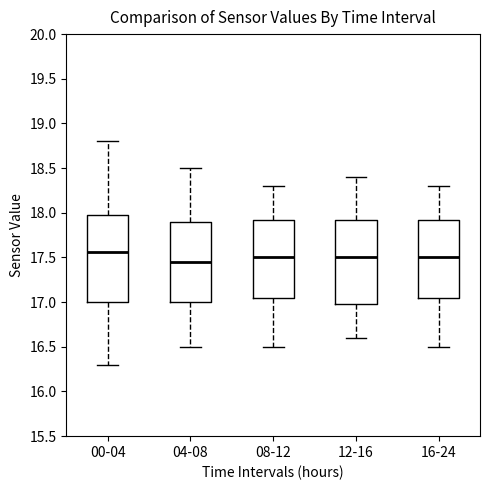

Which box has the lowest median line?

04-08